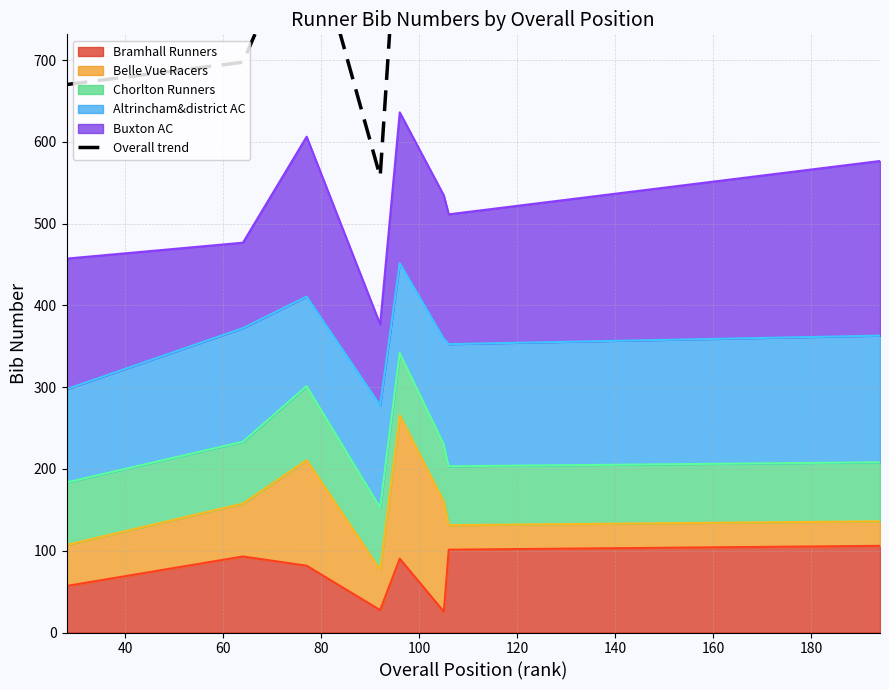

What is the maximum value for Bramhall Runners?

106.0